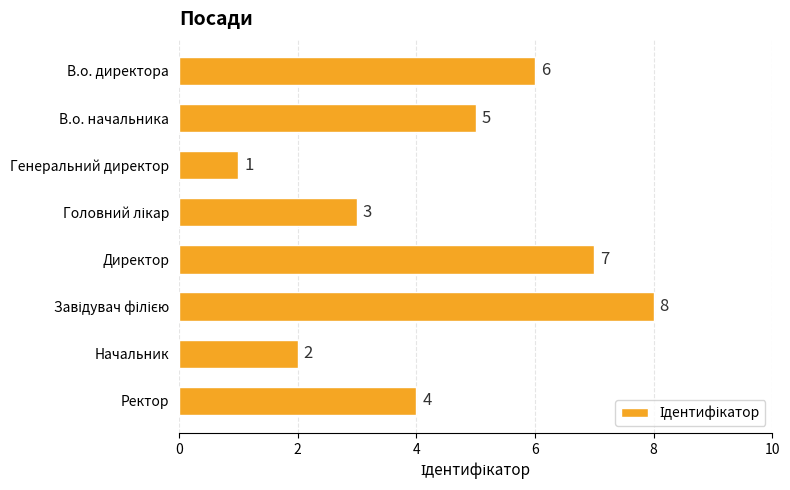

Is it true that the value at В.о. начальника is 5?

True